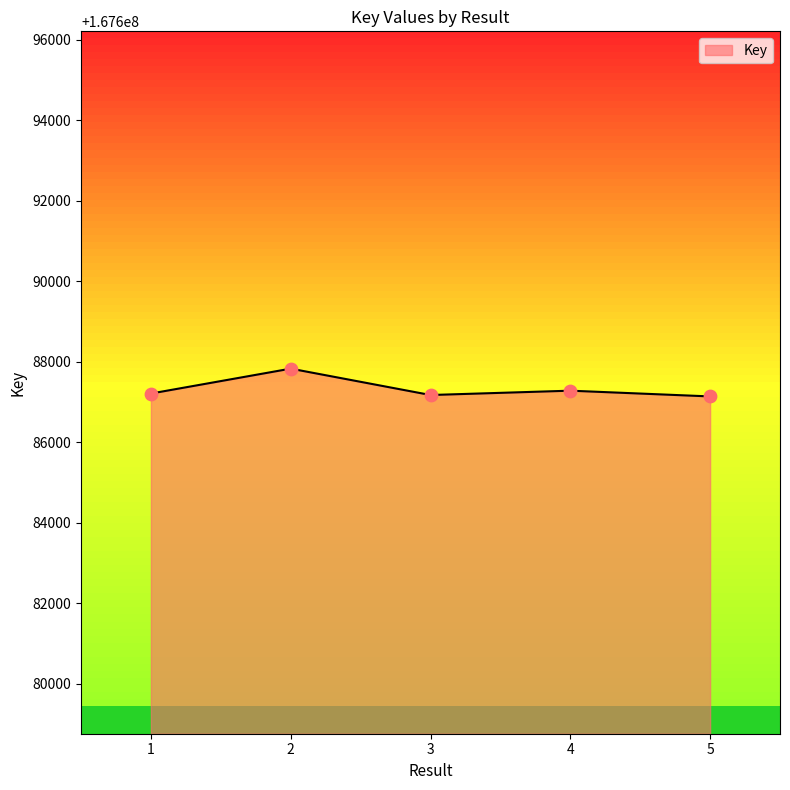

What is the ratio of the value at 5 to the value at 2?

1.0